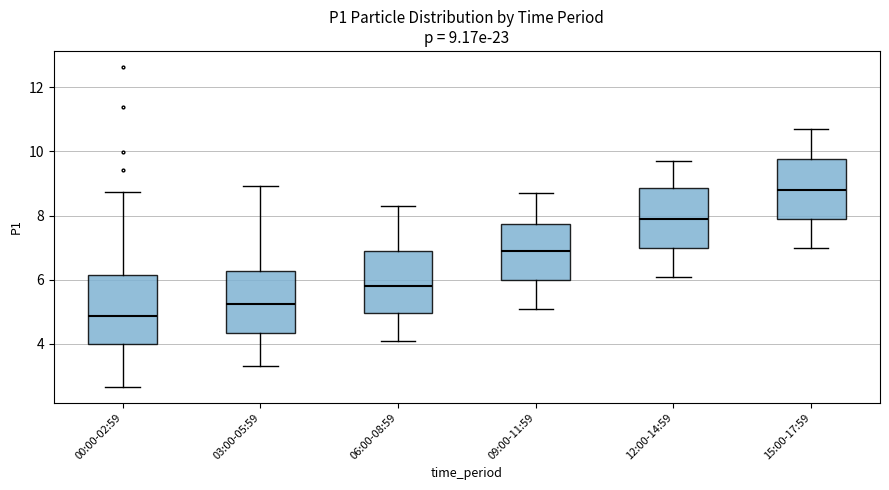

Which box's median line is the lowest?

00:00-02:59